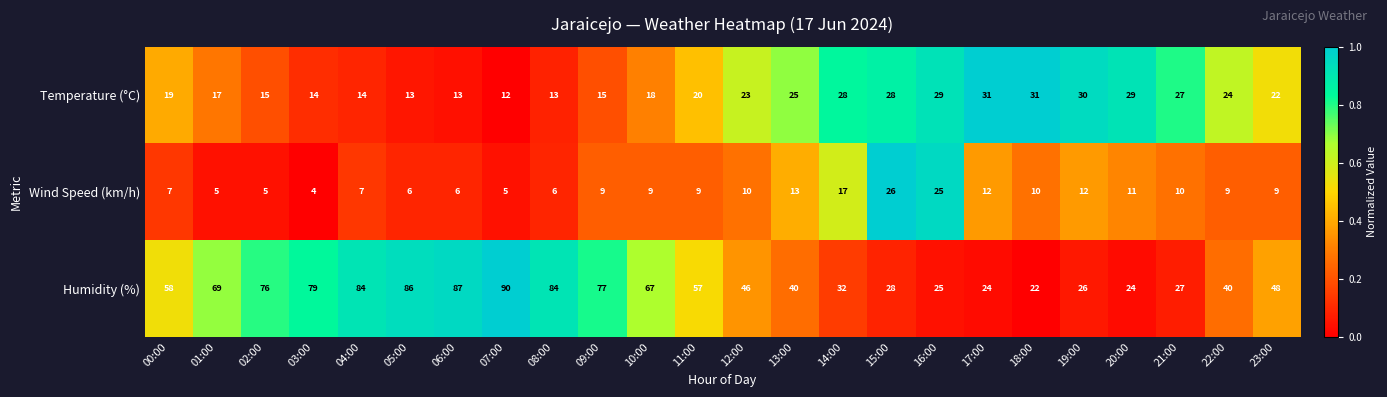

Is the value of Humidity (%) at 07:00 greater than the value of Wind Speed (km/h) at 17:00?

Yes